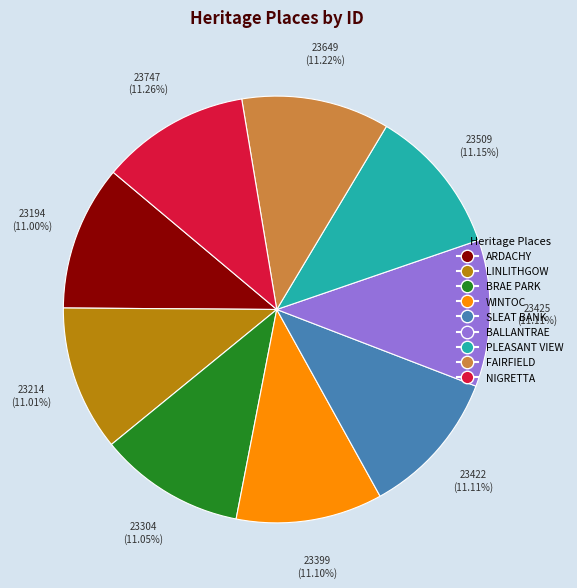

Is there a majority slice in this chart?

No